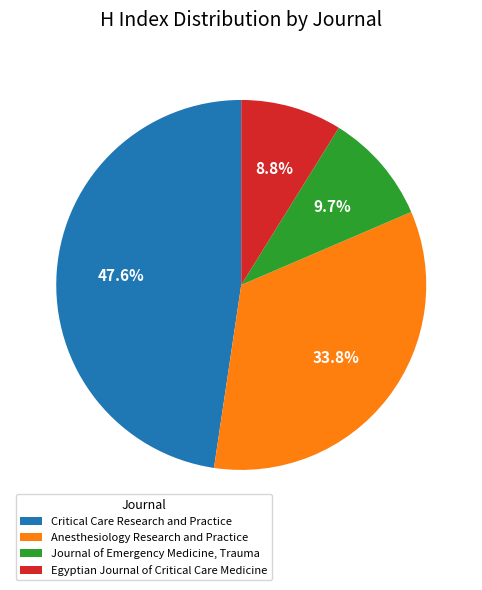

To the nearest percent, what is the difference between the Egyptian Journal of Critical Care Medicine and Journal of Emergency Medicine, Trauma slice percentages?

1%